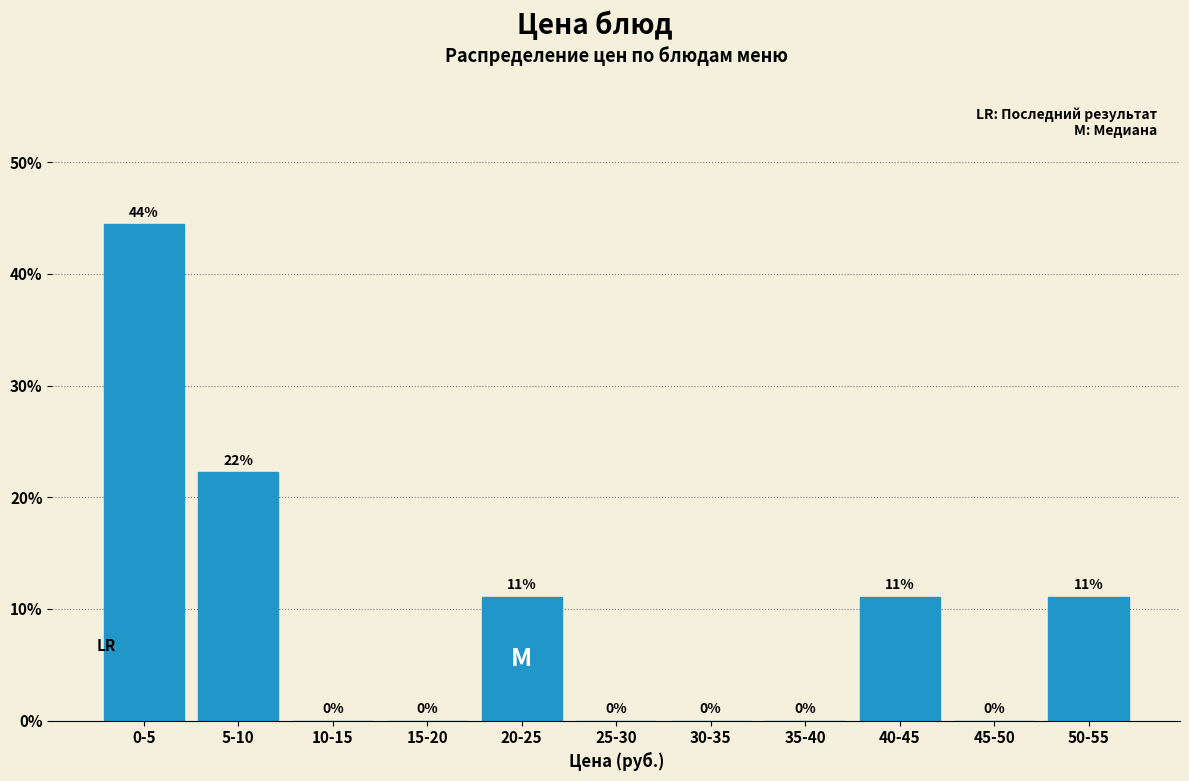

At which label is the value closest to 22?

5-10